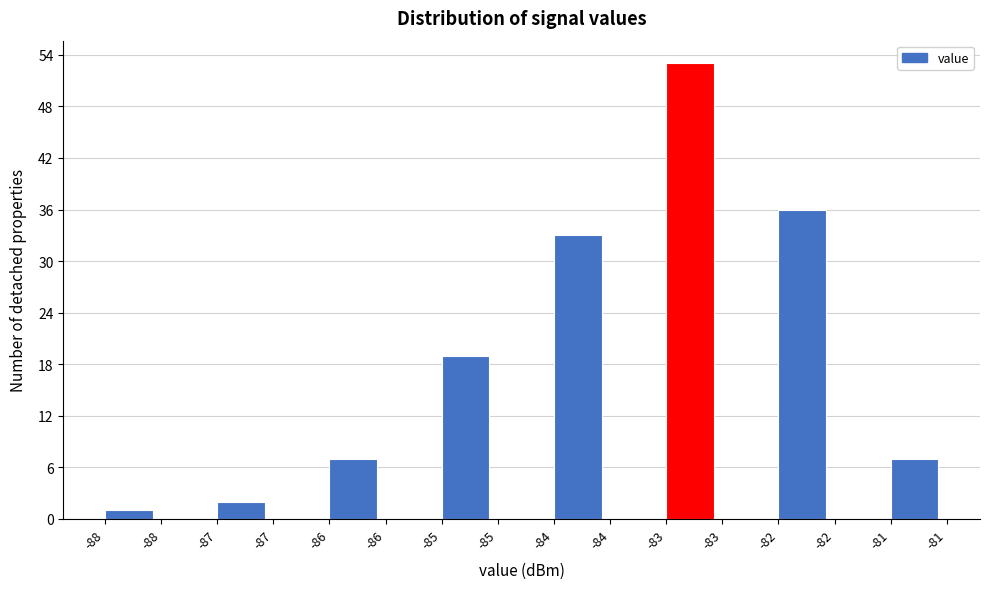

Are the bars horizontal?

No